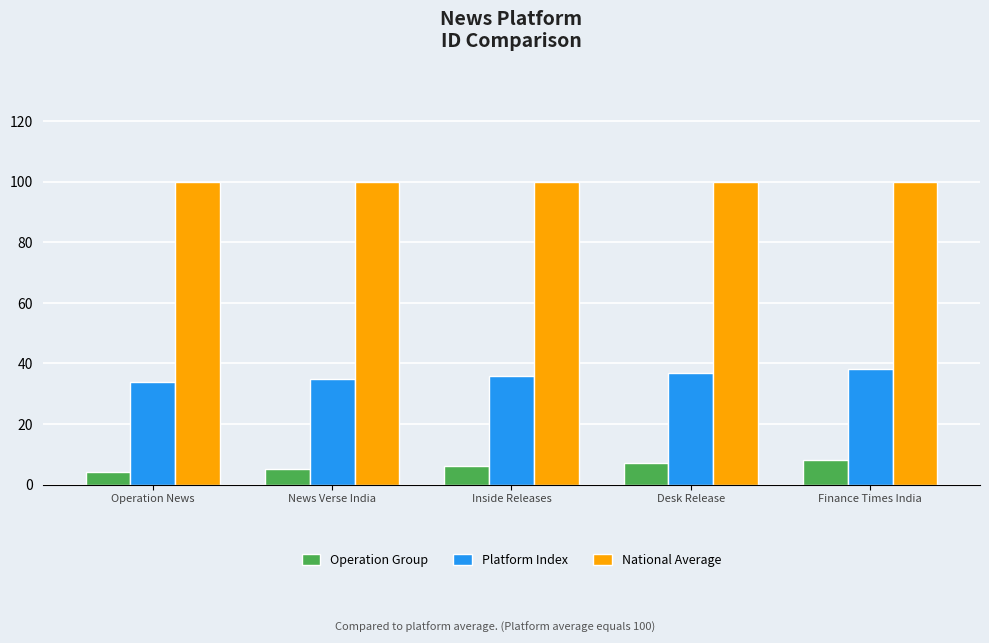

Reading left to right, transcribe all the data shown in this chart.

Operation Group: 4	5	6	7	8
Platform Index: 34	35	36	37	38
National Average: 100	100	100	100	100